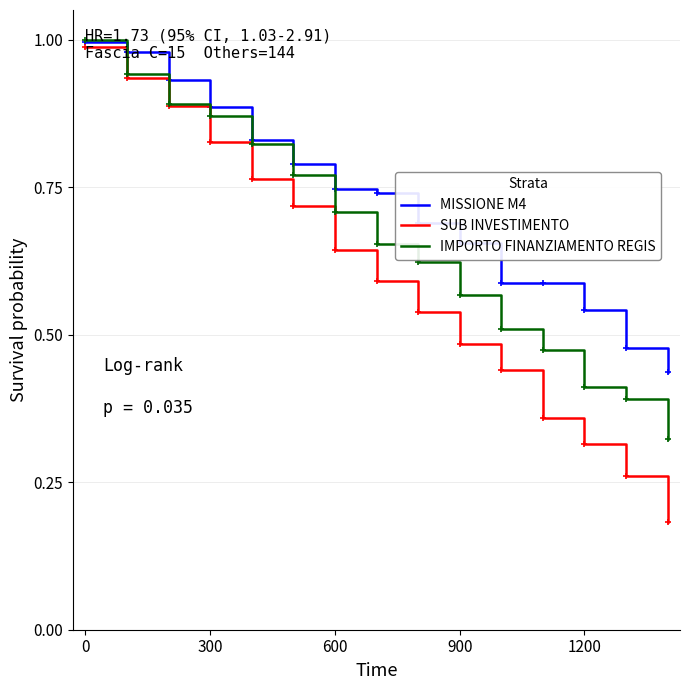

Which series has the largest total across all categories?

MISSIONE M4